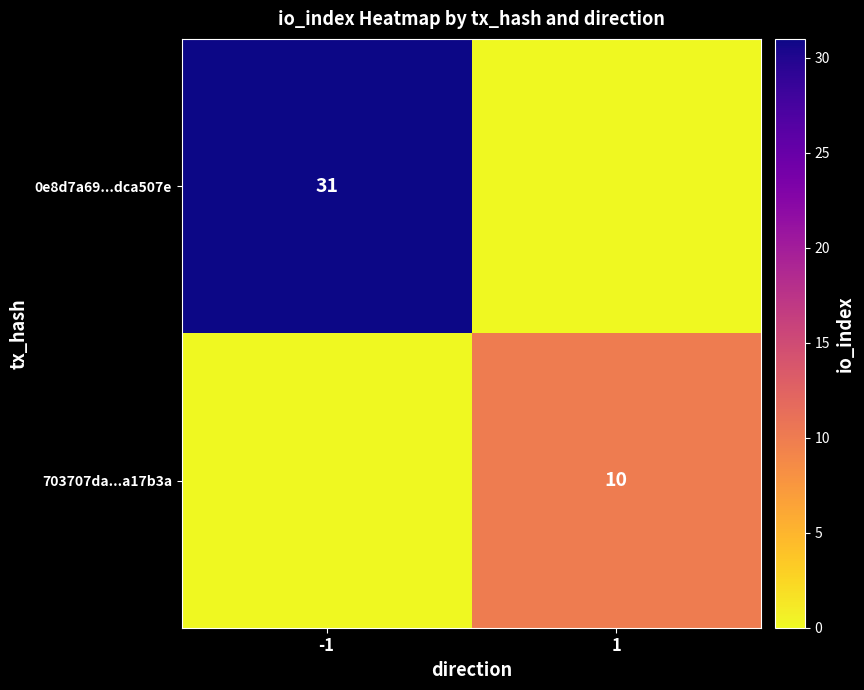

What is the spread (max minus min) of values at -1?

31